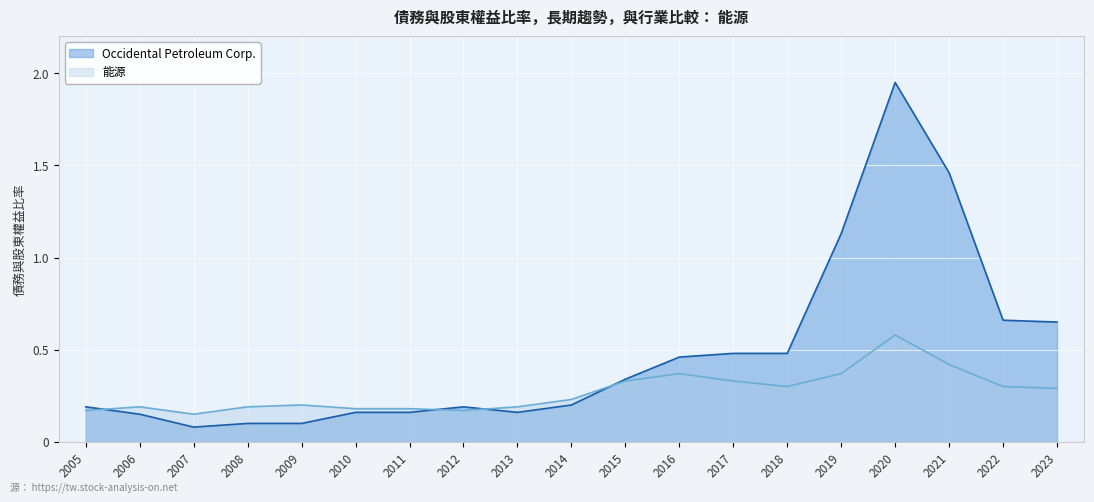

True or false: 能源 has more than 1 interior local peaks.

True